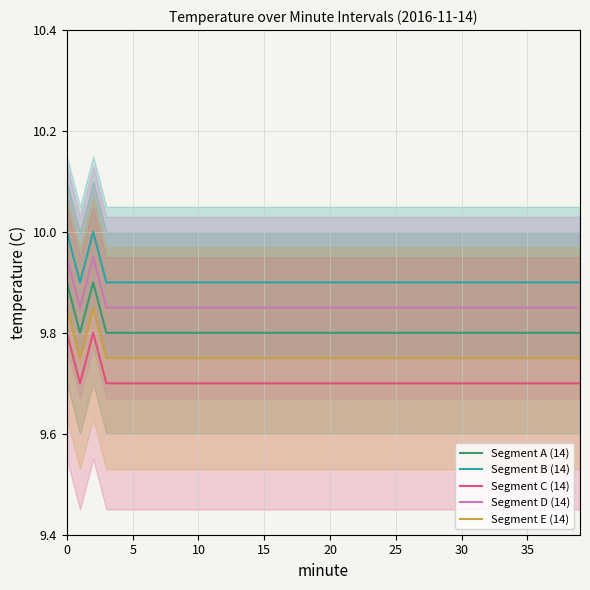

True or false: Segment B (14) and Segment D (14) intersect in this chart.

False